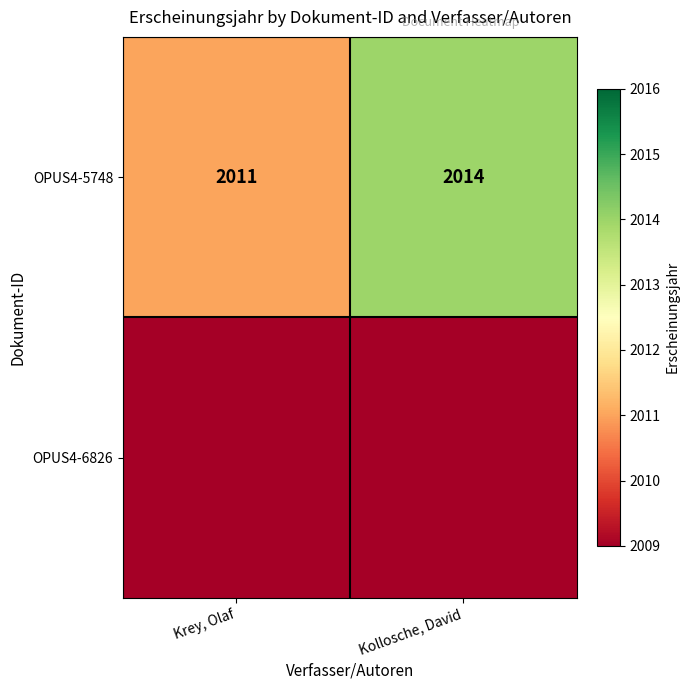

What is the spread (max minus min) of values at Krey, Olaf?

2011